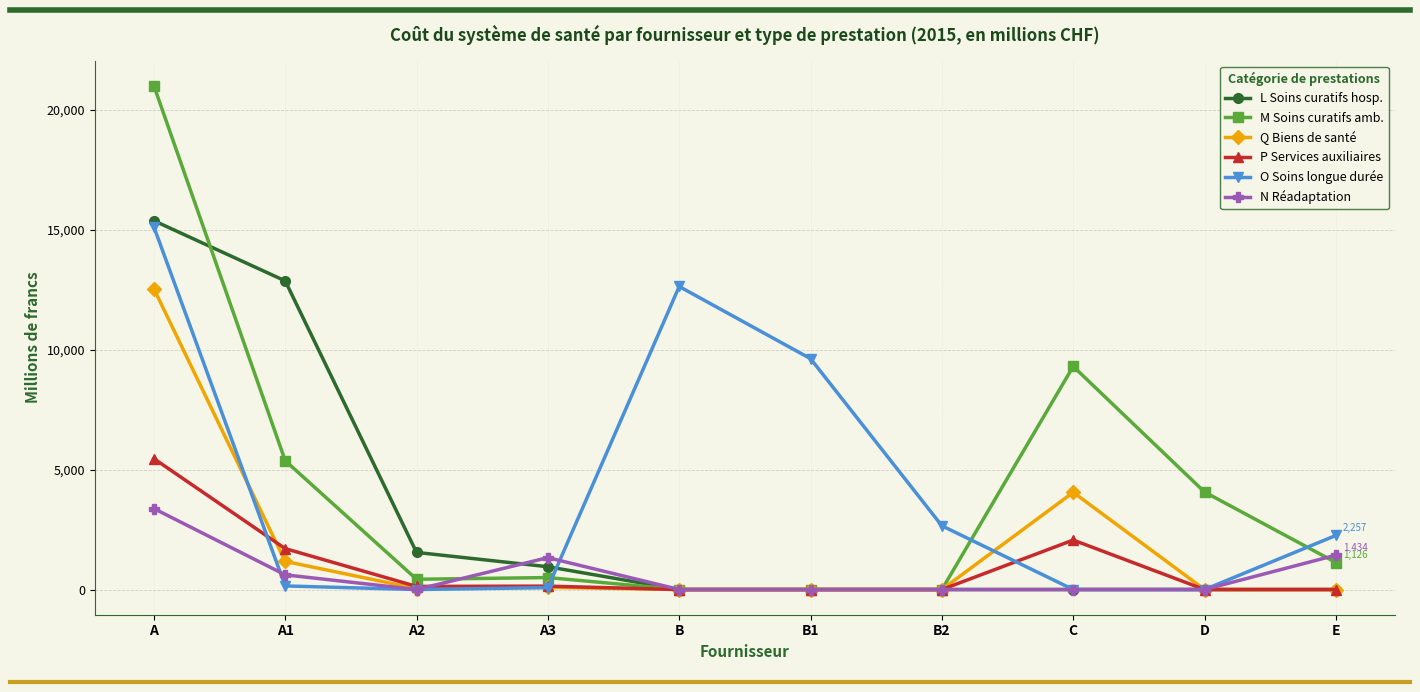

Where is L Soins curatifs hosp. nearest to the value 7692?

A1